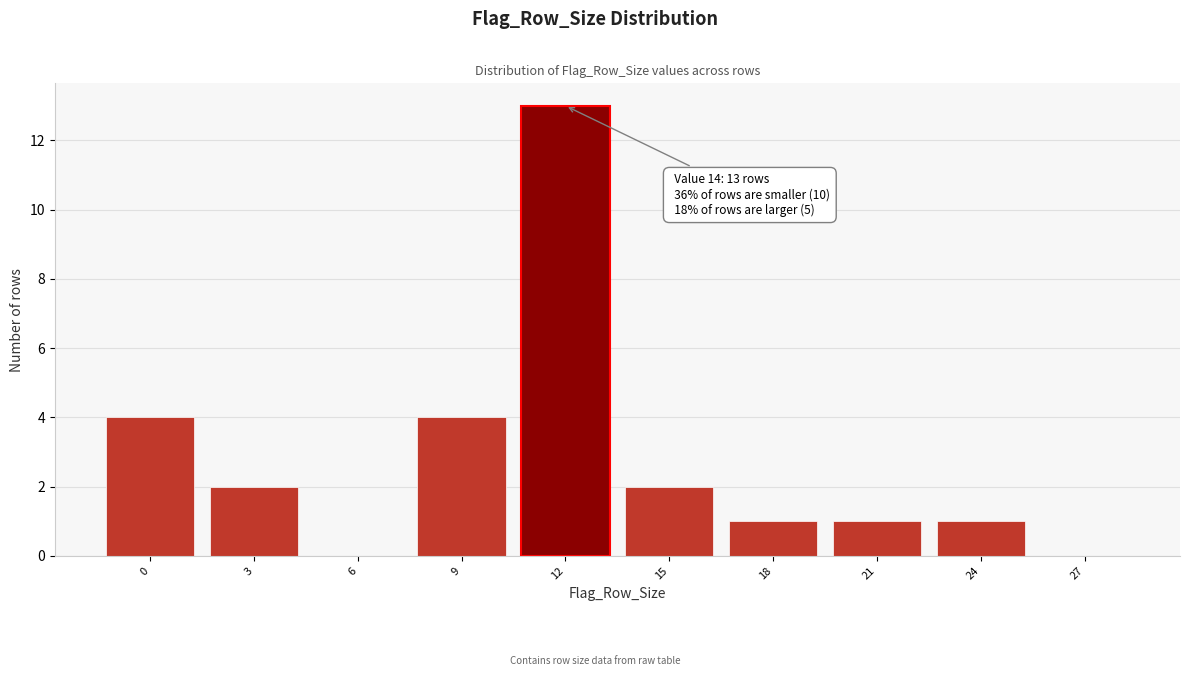

Reading right to left, what are all the values shown in this chart?

27=0	24=1	21=1	18=1	15=2	12=13	9=4	6=0	3=2	0=4